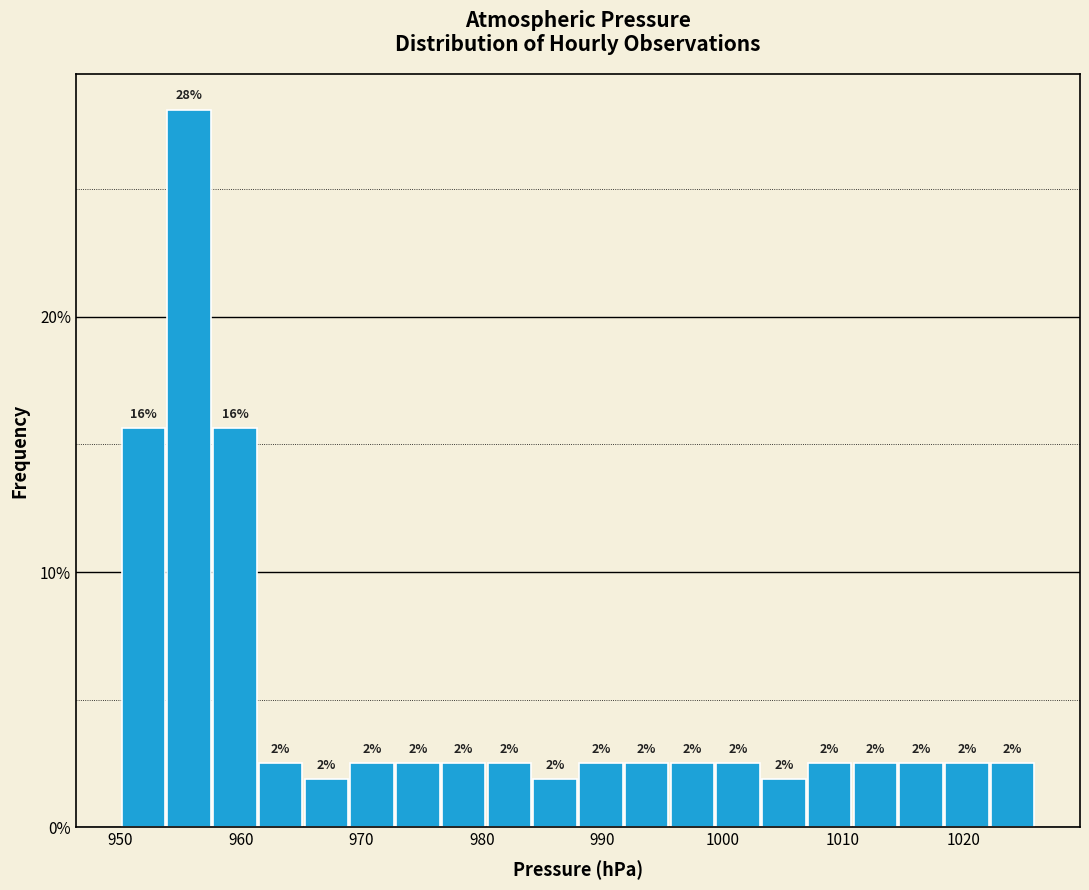

Read against the x-axis, roughly where is the centre of the tallest bar?

956